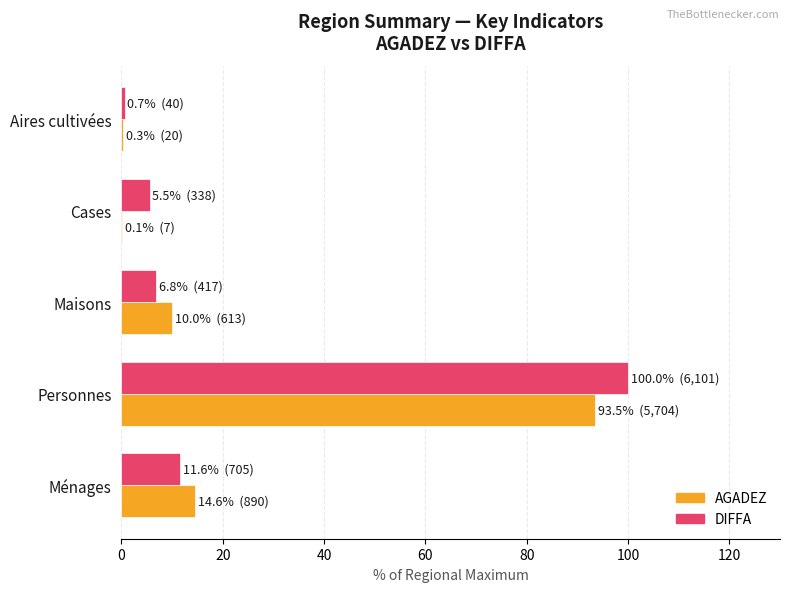

At which category is the sum across all series the highest?

Personnes